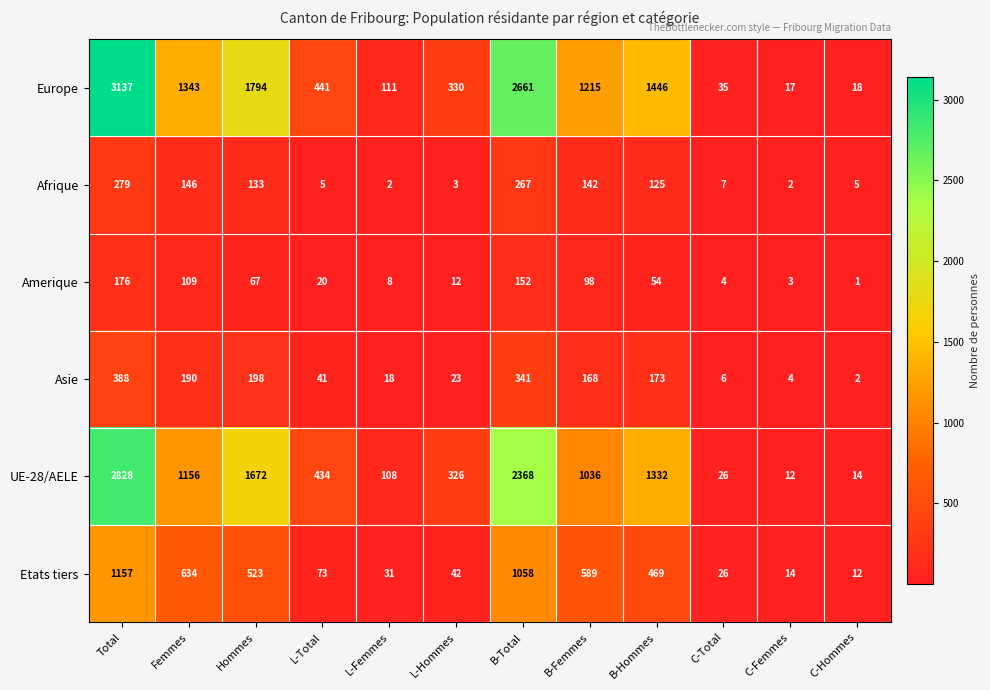

Which series has the largest total across all categories?

Europe